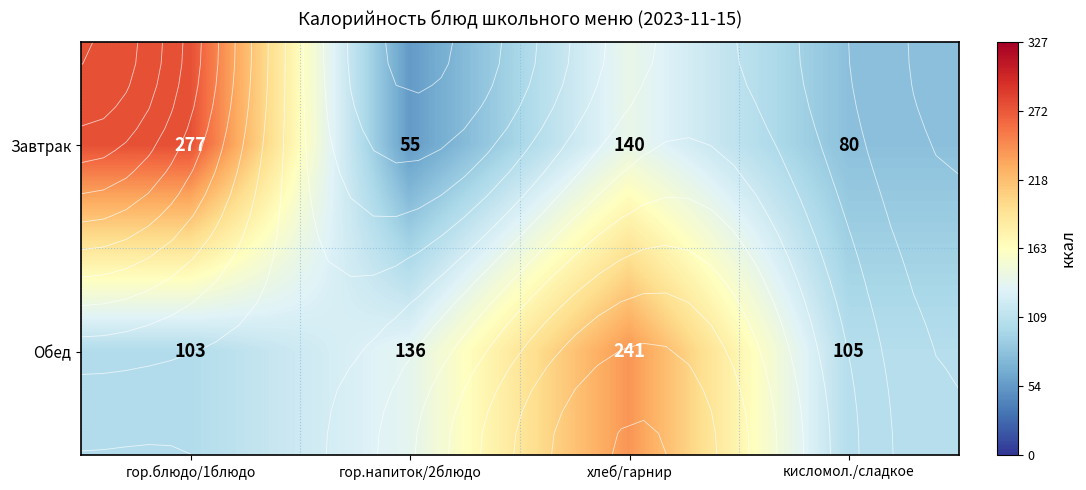

Which category has the lowest value across all series?

гор.напиток/2блюдо